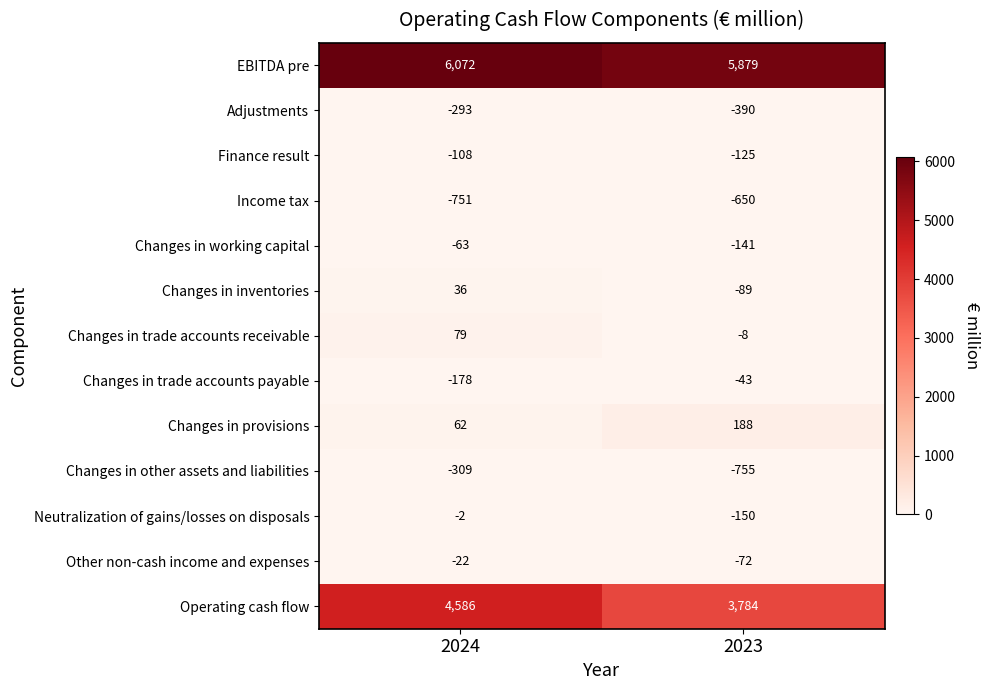

What is the difference between the highest and lowest values at 2024?

6823